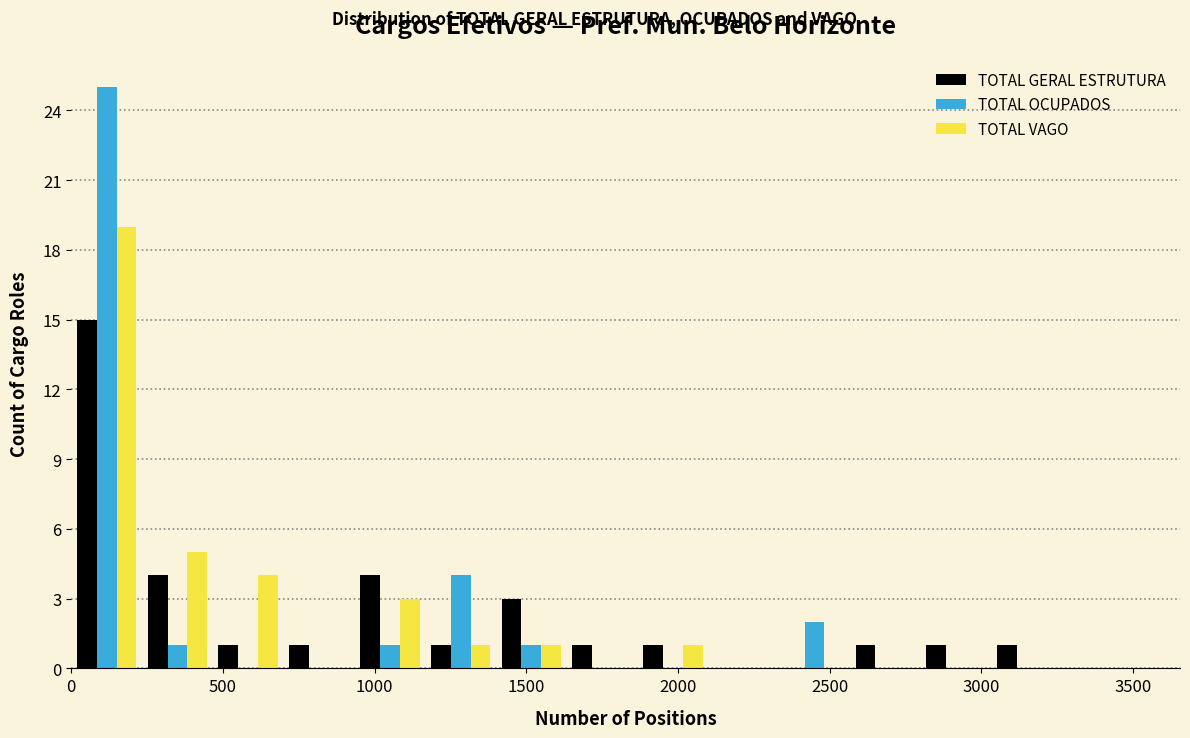

Reading left to right, list every range on the x-axis with the height of the bar of each series over it. Neither the bar edges nor the heights are printed on the chart, so give them approximately, as read against the axes.

0 to 250: TOTAL GERAL ESTRUTURA=15	TOTAL OCUPADOS=25	TOTAL VAGO=19
250 to 450: TOTAL GERAL ESTRUTURA=4	TOTAL OCUPADOS=1	TOTAL VAGO=5
450 to 700: TOTAL GERAL ESTRUTURA=1	TOTAL OCUPADOS=0	TOTAL VAGO=4
700 to 950: TOTAL GERAL ESTRUTURA=1	TOTAL OCUPADOS=0	TOTAL VAGO=0
950 to 1150: TOTAL GERAL ESTRUTURA=4	TOTAL OCUPADOS=1	TOTAL VAGO=3
1150 to 1400: TOTAL GERAL ESTRUTURA=1	TOTAL OCUPADOS=4	TOTAL VAGO=1
1400 to 1650: TOTAL GERAL ESTRUTURA=3	TOTAL OCUPADOS=1	TOTAL VAGO=1
1650 to 1850: TOTAL GERAL ESTRUTURA=1	TOTAL OCUPADOS=0	TOTAL VAGO=0
1850 to 2100: TOTAL GERAL ESTRUTURA=1	TOTAL OCUPADOS=0	TOTAL VAGO=1
2100 to 2350: TOTAL GERAL ESTRUTURA=0	TOTAL OCUPADOS=0	TOTAL VAGO=0
2350 to 2550: TOTAL GERAL ESTRUTURA=0	TOTAL OCUPADOS=2	TOTAL VAGO=0
2550 to 2800: TOTAL GERAL ESTRUTURA=1	TOTAL OCUPADOS=0	TOTAL VAGO=0
2800 to 3050: TOTAL GERAL ESTRUTURA=1	TOTAL OCUPADOS=0	TOTAL VAGO=0
3050 to 3250: TOTAL GERAL ESTRUTURA=1	TOTAL OCUPADOS=0	TOTAL VAGO=0
3250 to 3500: TOTAL GERAL ESTRUTURA=0	TOTAL OCUPADOS=0	TOTAL VAGO=0